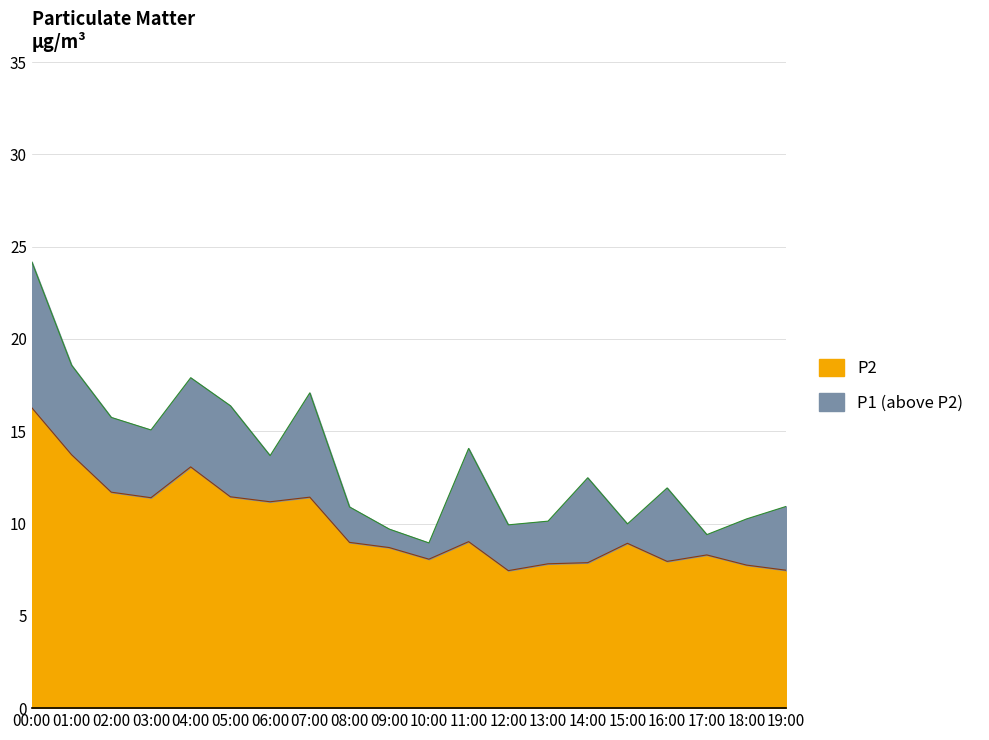

What are all the series names shown in the legend?

P2, P1 (above P2)